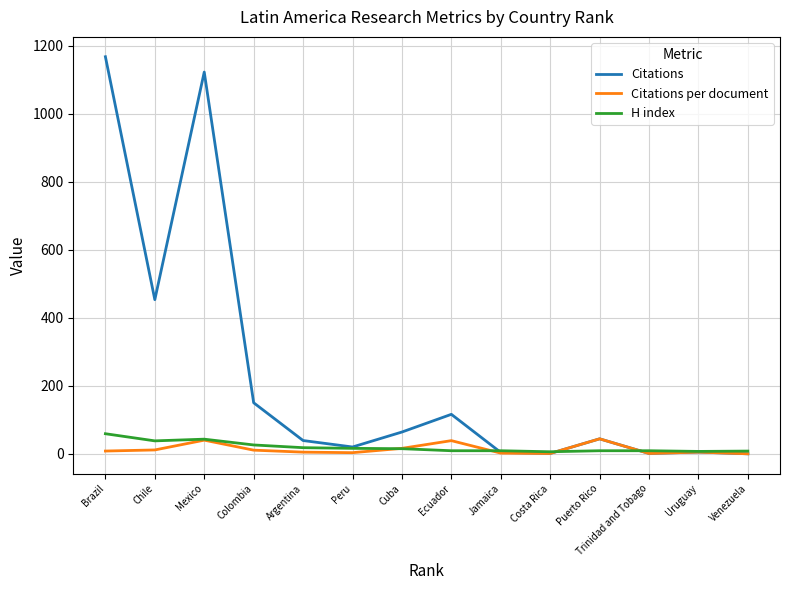

What is the maximum value for Citations per document?

44.0